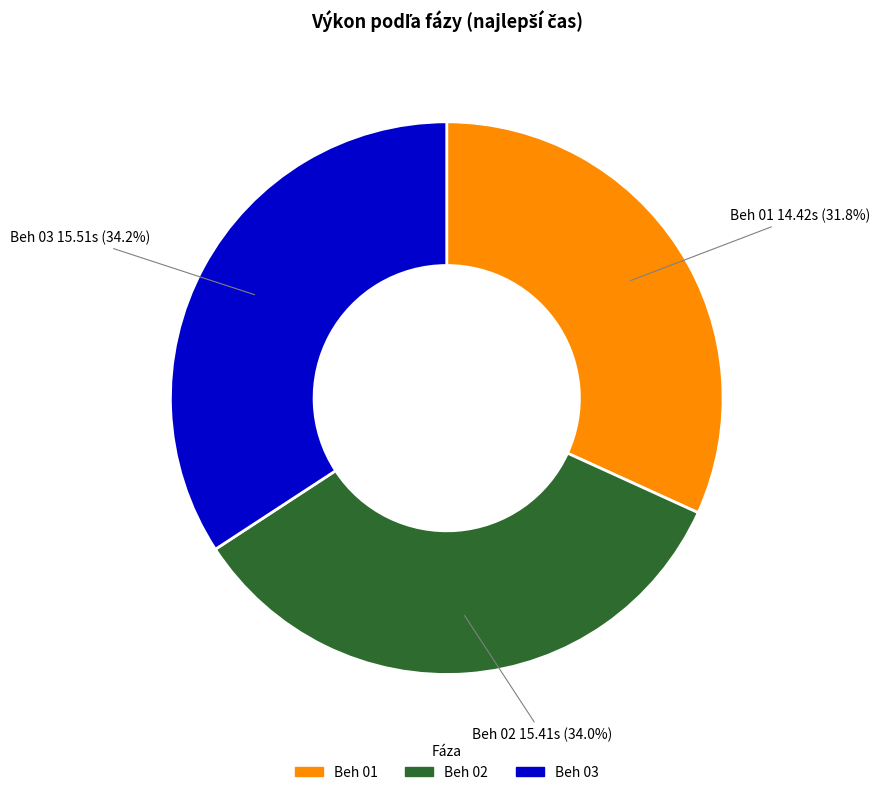

Which has a higher value, Beh 01 or Beh 02?

Beh 02